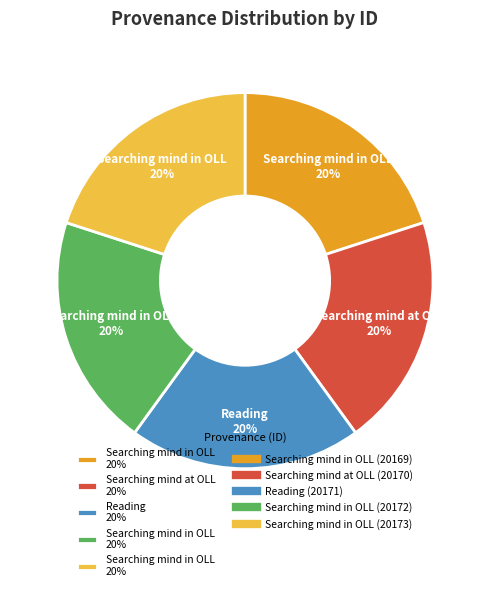

Is there any slice that represents more than half of the pie?

No